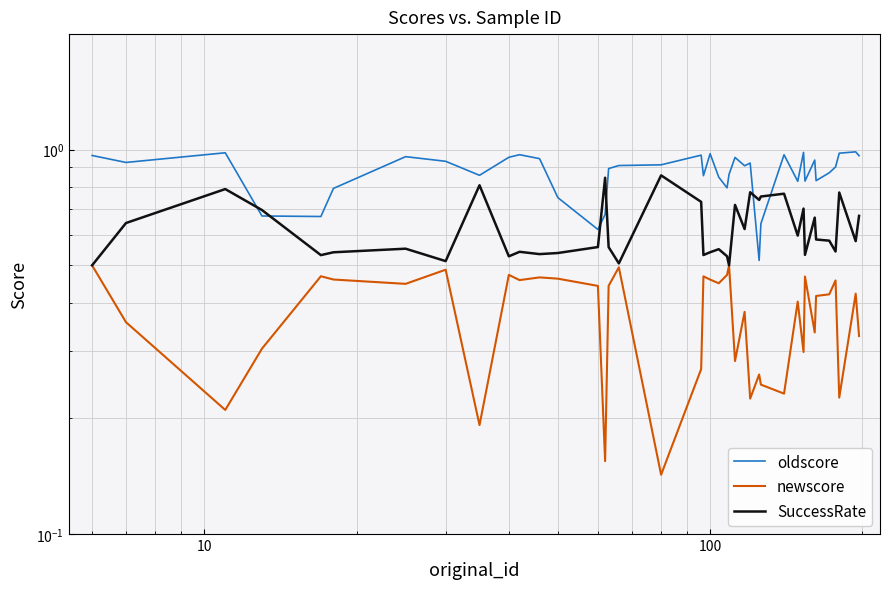

True or false: oldscore and newscore intersect in this chart.

False